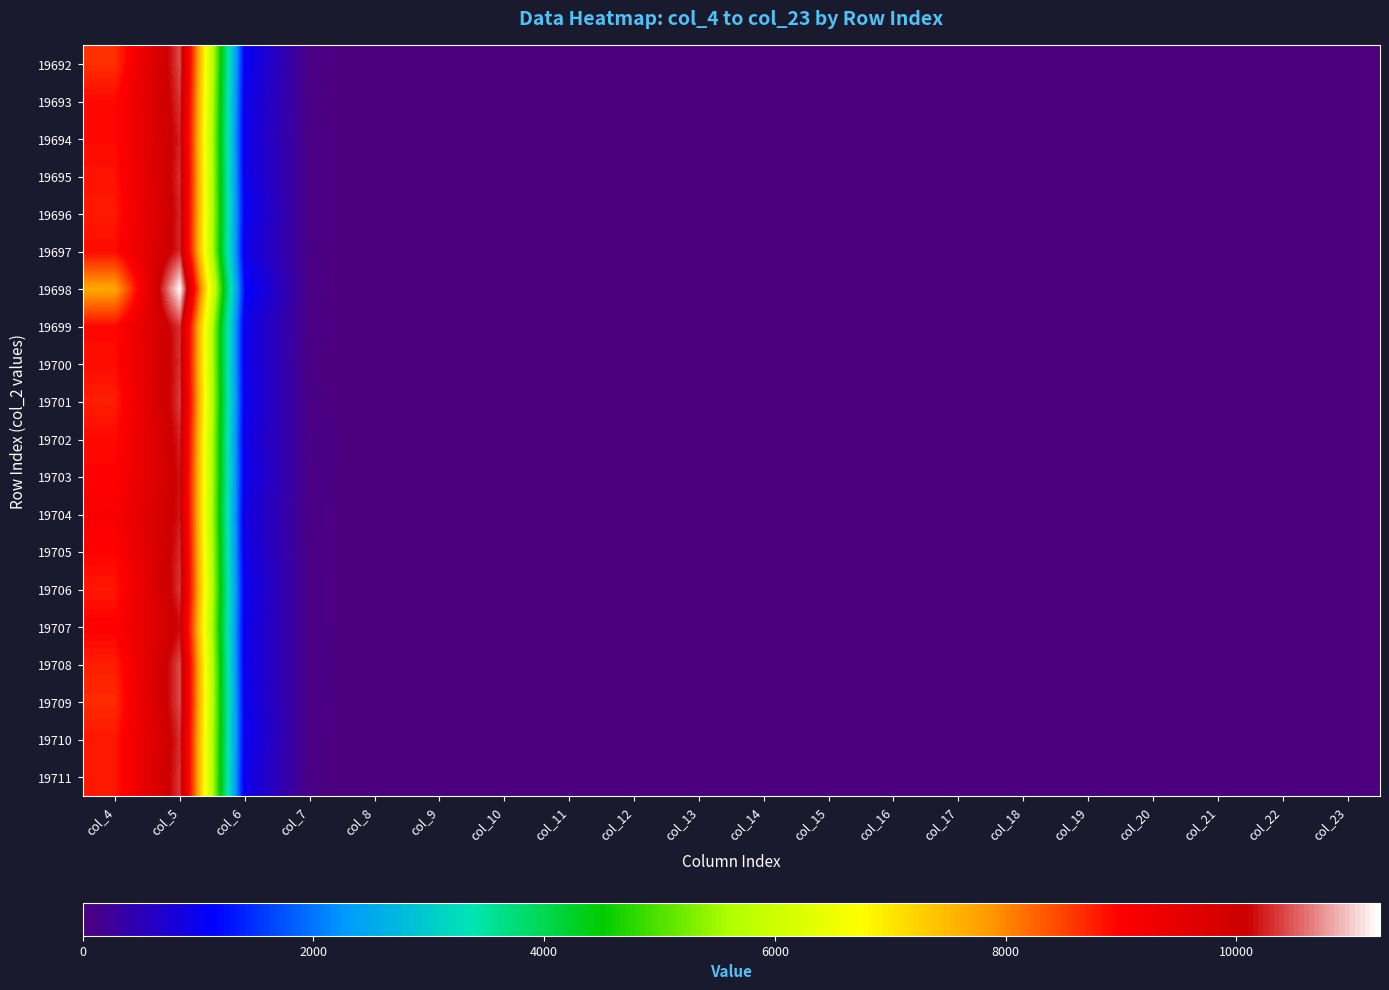

Reading right to left, list all the values displayed in this chart.

19692: col_23=0	col_22=0	col_21=0	col_20=0	col_19=0	col_18=0	col_17=0	col_16=0	col_15=0	col_14=0	col_13=0	col_12=0	col_11=0	col_10=0	col_9=0	col_8=7	col_7=59	col_6=1056	col_5=10437	col_4=8641
19693: col_23=0	col_22=0	col_21=0	col_20=0	col_19=0	col_18=0	col_17=0	col_16=0	col_15=0	col_14=0	col_13=0	col_12=0	col_11=0	col_10=0	col_9=0	col_8=8	col_7=51	col_6=968	col_5=10332	col_4=8924
19694: col_23=0	col_22=0	col_21=0	col_20=0	col_19=0	col_18=0	col_17=0	col_16=0	col_15=0	col_14=0	col_13=0	col_12=0	col_11=1	col_10=0	col_9=0	col_8=5	col_7=60	col_6=938	col_5=10255	col_4=8928
19695: col_23=0	col_22=0	col_21=0	col_20=0	col_19=0	col_18=0	col_17=0	col_16=1	col_15=0	col_14=1	col_13=0	col_12=0	col_11=0	col_10=0	col_9=0	col_8=4	col_7=63	col_6=965	col_5=10317	col_4=8853
19696: col_23=0	col_22=0	col_21=0	col_20=0	col_19=0	col_18=0	col_17=0	col_16=1	col_15=0	col_14=0	col_13=0	col_12=0	col_11=0	col_10=0	col_9=0	col_8=6	col_7=59	col_6=1037	col_5=10266	col_4=8806
19697: col_23=0	col_22=0	col_21=0	col_20=0	col_19=0	col_18=0	col_17=0	col_16=0	col_15=0	col_14=0	col_13=0	col_12=0	col_11=0	col_10=0	col_9=1	col_8=5	col_7=58	col_6=940	col_5=10289	col_4=8906
19698: col_23=0	col_22=0	col_21=0	col_20=0	col_19=0	col_18=0	col_17=0	col_16=0	col_15=0	col_14=0	col_13=0	col_12=0	col_11=0	col_10=1	col_9=0	col_8=4	col_7=53	col_6=1166	col_5=11245	col_4=7717
19699: col_23=0	col_22=0	col_21=0	col_20=0	col_19=0	col_18=0	col_17=0	col_16=0	col_15=0	col_14=0	col_13=0	col_12=0	col_11=0	col_10=0	col_9=1	col_8=2	col_7=63	col_6=944	col_5=10331	col_4=8928
19700: col_23=0	col_22=0	col_21=0	col_20=0	col_19=0	col_18=0	col_17=0	col_16=0	col_15=0	col_14=0	col_13=0	col_12=0	col_11=0	col_10=0	col_9=0	col_8=2	col_7=49	col_6=957	col_5=10308	col_4=8899
19701: col_23=0	col_22=0	col_21=0	col_20=0	col_19=0	col_18=0	col_17=0	col_16=0	col_15=0	col_14=0	col_13=0	col_12=0	col_11=0	col_10=0	col_9=2	col_8=3	col_7=58	col_6=1000	col_5=10373	col_4=8766
19702: col_23=0	col_22=0	col_21=0	col_20=0	col_19=0	col_18=0	col_17=0	col_16=0	col_15=0	col_14=0	col_13=0	col_12=0	col_11=1	col_10=0	col_9=1	col_8=6	col_7=73	col_6=923	col_5=10246	col_4=8927
19703: col_23=0	col_22=0	col_21=0	col_20=0	col_19=0	col_18=0	col_17=0	col_16=0	col_15=0	col_14=0	col_13=0	col_12=0	col_11=0	col_10=0	col_9=0	col_8=4	col_7=69	col_6=970	col_5=10183	col_4=8978
19704: col_23=0	col_22=0	col_21=0	col_20=0	col_19=0	col_18=0	col_17=0	col_16=0	col_15=0	col_14=0	col_13=1	col_12=0	col_11=0	col_10=1	col_9=0	col_8=4	col_7=63	col_6=882	col_5=10201	col_4=9116
19705: col_23=0	col_22=0	col_21=0	col_20=0	col_19=0	col_18=0	col_17=0	col_16=0	col_15=0	col_14=0	col_13=1	col_12=0	col_11=0	col_10=1	col_9=1	col_8=3	col_7=63	col_6=912	col_5=10295	col_4=8975
19706: col_23=0	col_22=0	col_21=0	col_20=0	col_19=0	col_18=0	col_17=0	col_16=0	col_15=0	col_14=0	col_13=0	col_12=0	col_11=0	col_10=0	col_9=0	col_8=4	col_7=63	col_6=1011	col_5=10342	col_4=8820
19707: col_23=0	col_22=0	col_21=0	col_20=0	col_19=0	col_18=0	col_17=0	col_16=0	col_15=0	col_14=0	col_13=0	col_12=0	col_11=0	col_10=0	col_9=0	col_8=3	col_7=66	col_6=953	col_5=10138	col_4=9008
19708: col_23=0	col_22=0	col_21=0	col_20=0	col_19=0	col_18=0	col_17=0	col_16=0	col_15=0	col_14=0	col_13=1	col_12=0	col_11=0	col_10=0	col_9=0	col_8=3	col_7=70	col_6=955	col_5=10432	col_4=8766
19709: col_23=0	col_22=0	col_21=0	col_20=0	col_19=0	col_18=0	col_17=0	col_16=1	col_15=0	col_14=0	col_13=0	col_12=0	col_11=0	col_10=0	col_9=1	col_8=4	col_7=65	col_6=997	col_5=10434	col_4=8678
19710: col_23=0	col_22=0	col_21=0	col_20=0	col_19=0	col_18=0	col_17=0	col_16=0	col_15=0	col_14=1	col_13=0	col_12=0	col_11=0	col_10=0	col_9=0	col_8=3	col_7=58	col_6=1019	col_5=10310	col_4=8818
19711: col_23=0	col_22=0	col_21=0	col_20=0	col_19=0	col_18=0	col_17=0	col_16=0	col_15=1	col_14=0	col_13=0	col_12=0	col_11=0	col_10=0	col_9=0	col_8=4	col_7=57	col_6=955	col_5=10348	col_4=8814